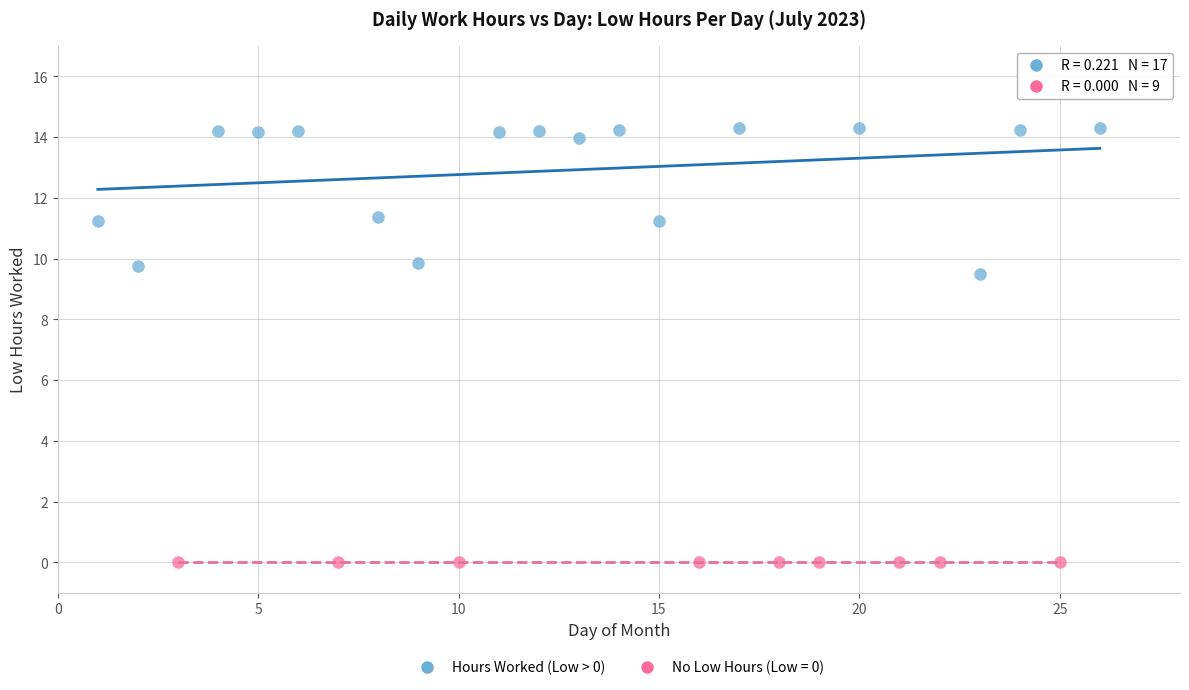

Which series contains the highest Y value?

Hours Worked (Low > 0)